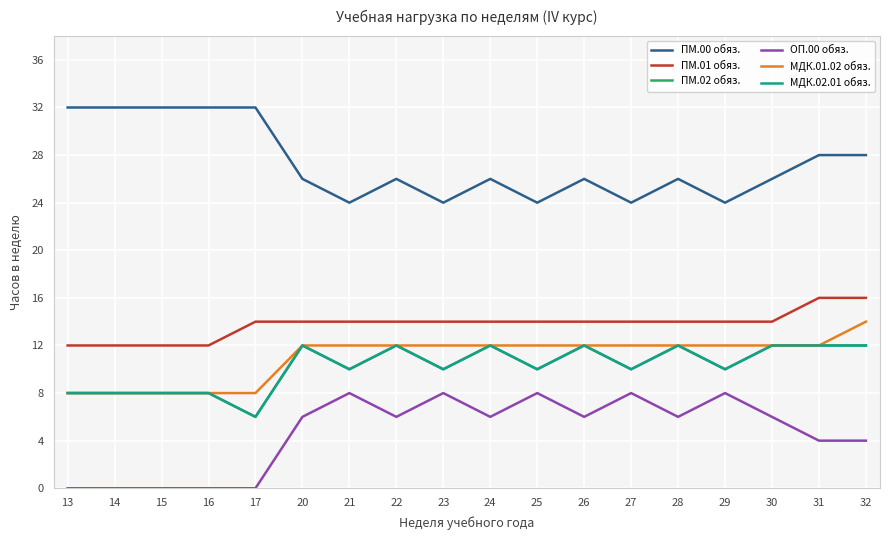

How many lines are shown in the chart?

6